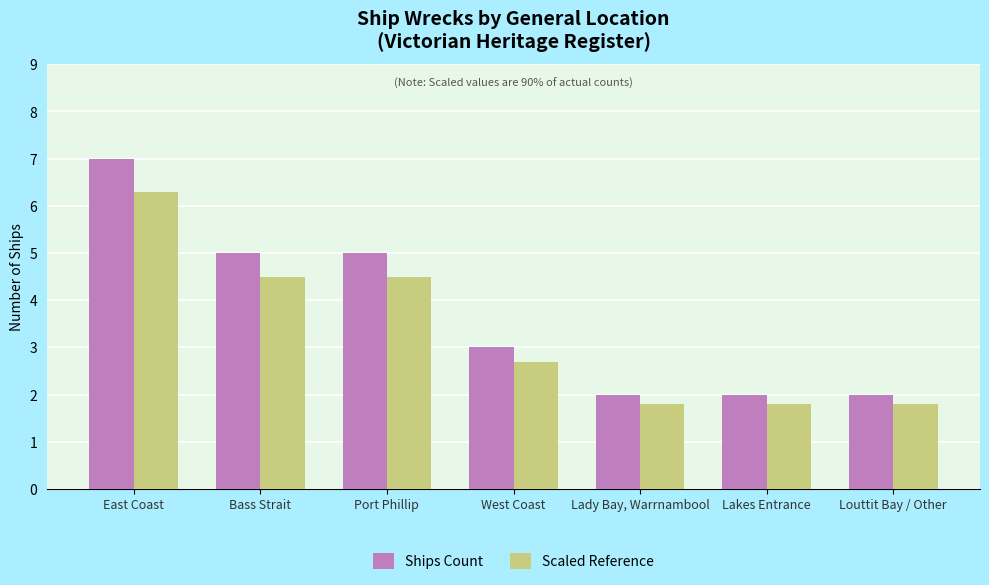

What is the sum of the Scaled Reference values at West Coast and Louttit Bay / Other?

4.5